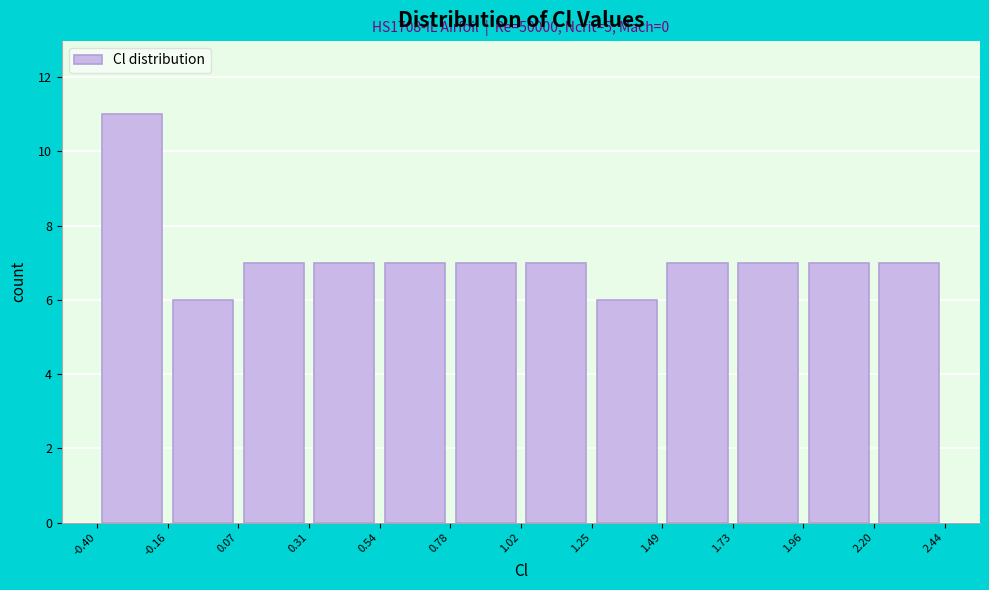

Which range on the x-axis has the tallest bar?

-0.40 to -0.16